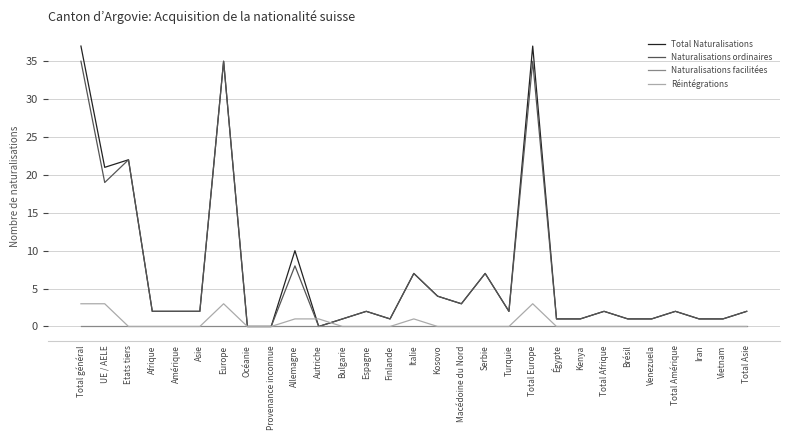

What position from the right is Venezuela?

5